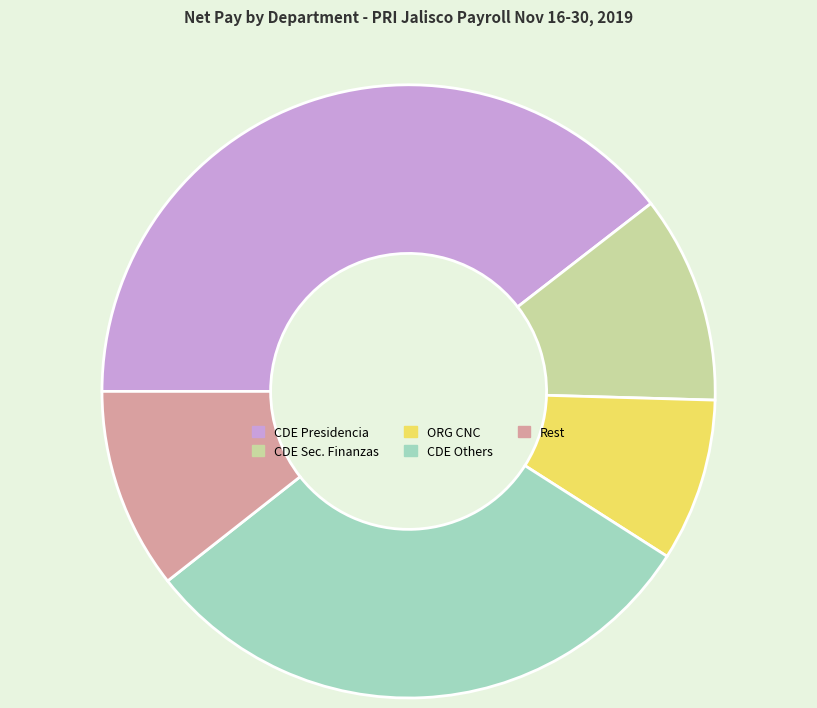

Is the sum of CDE Sec. Finanzas and ORG CNC greater than half?

No